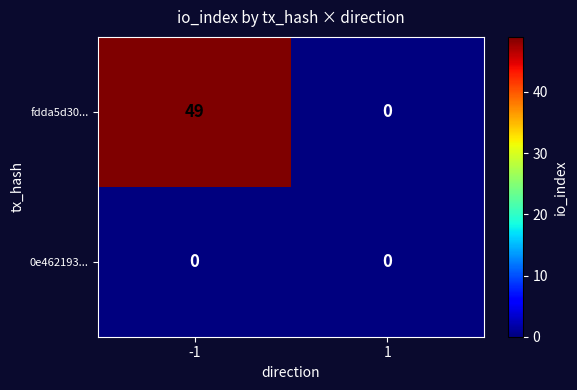

Reading left to right, extract all data points from this chart.

fdda5d30...: 49	0
0e462193...: 0	0